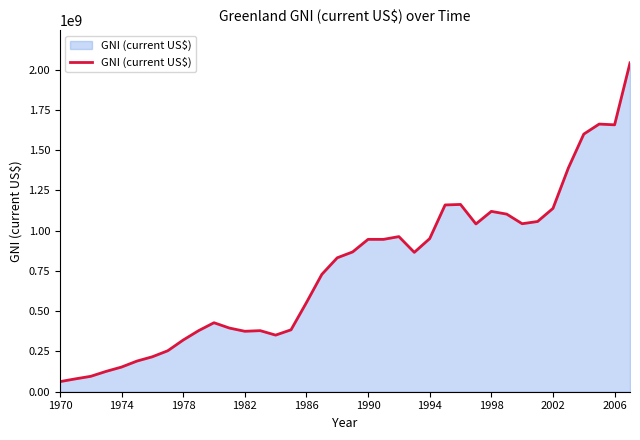

What is the smallest value displayed?

62671693.3